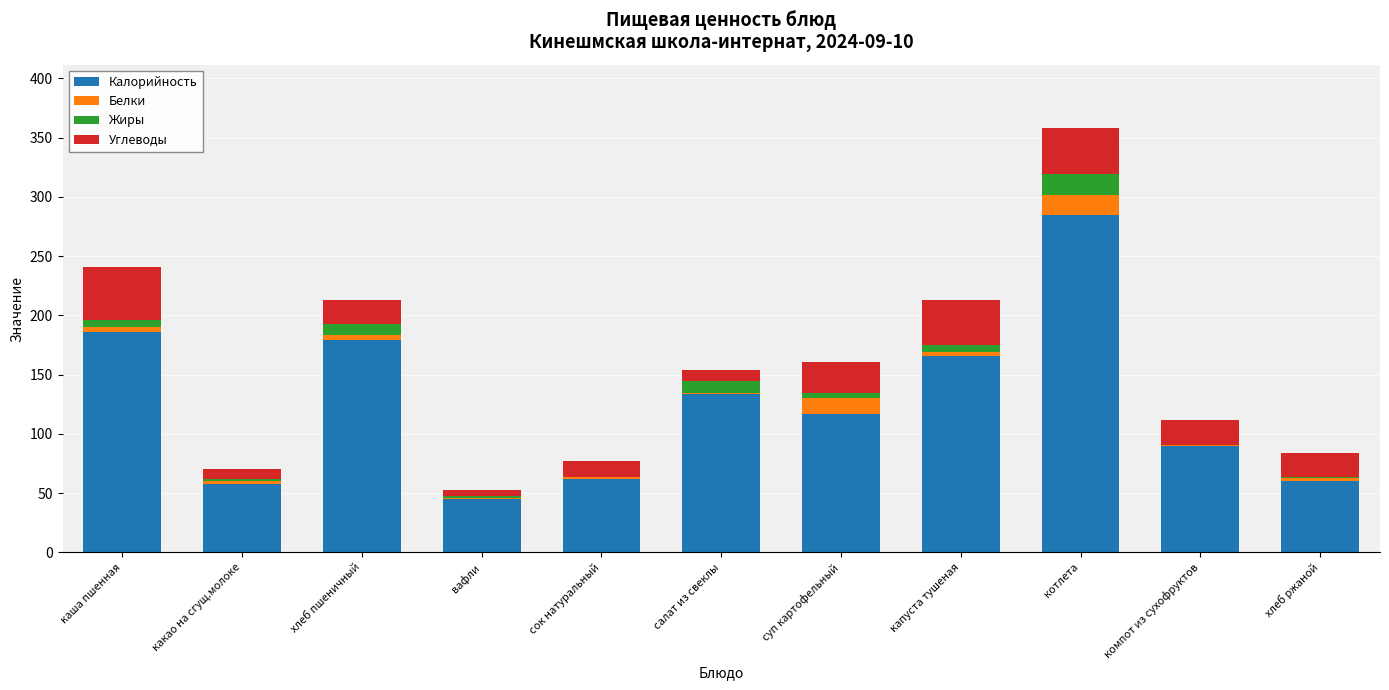

True or false: Калорийность has a value of 60.0 at хлеб ржаной.

True